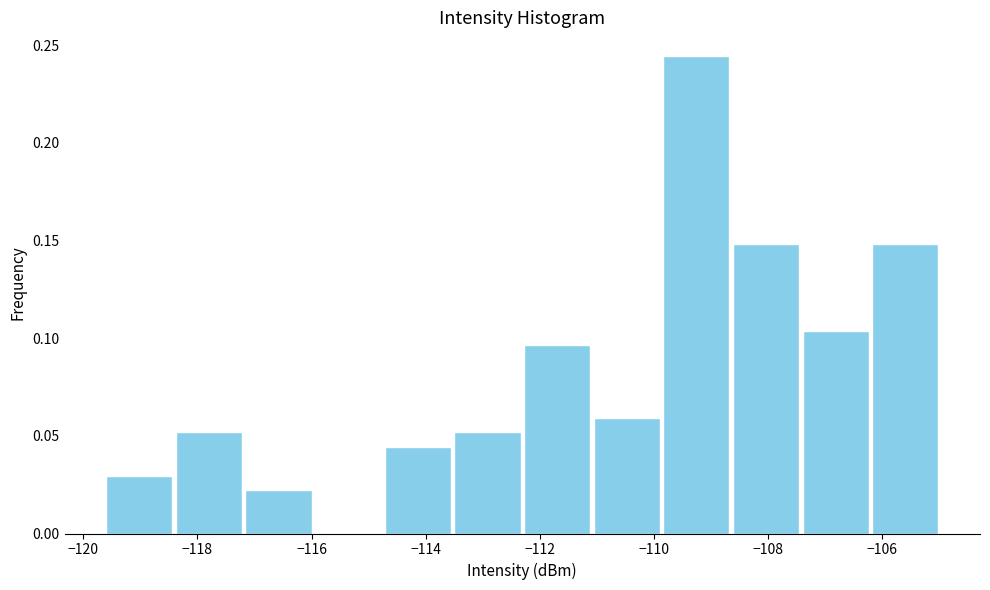

Over which range of the x-axis is the bar tallest?

-109.8 to -108.6